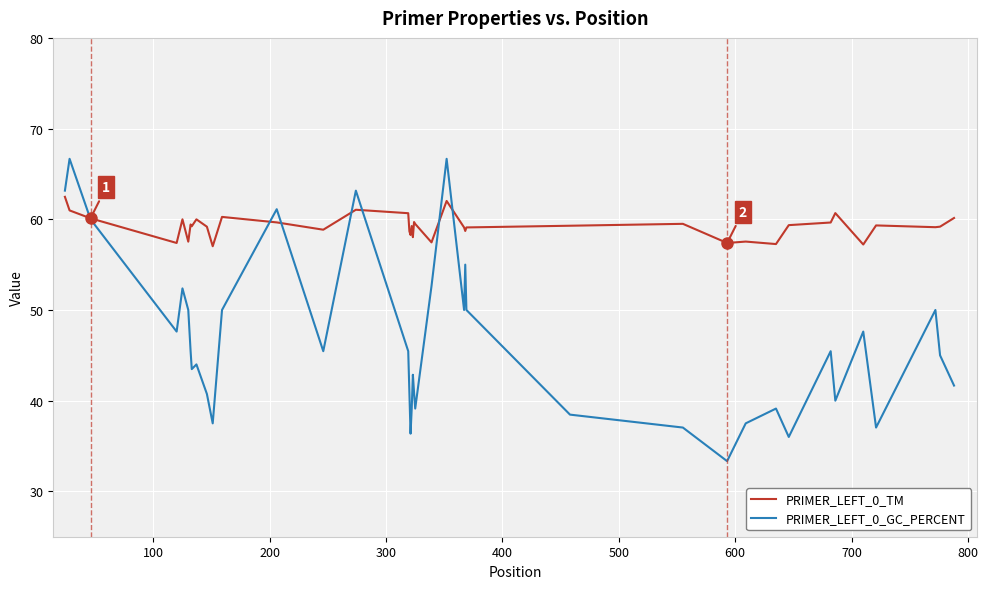

Which series has the largest total across all categories?

PRIMER_LEFT_0_TM